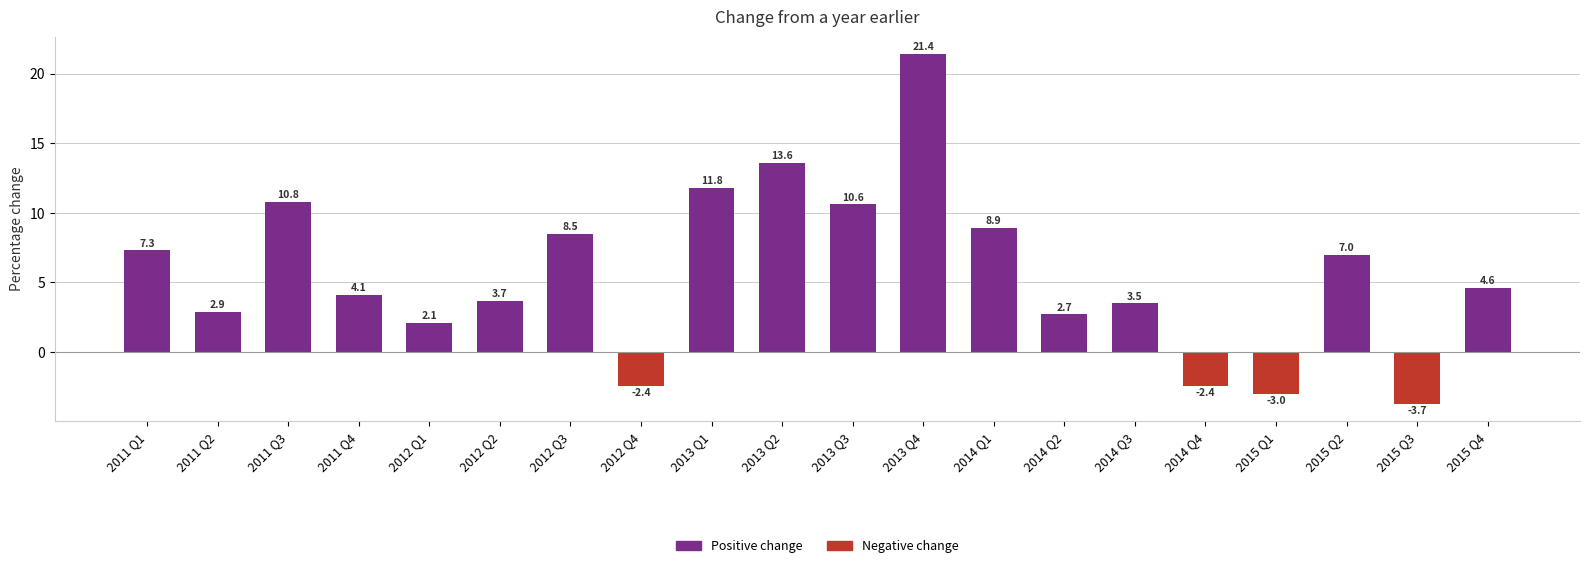

What position from the left is 2012 Q3?

7